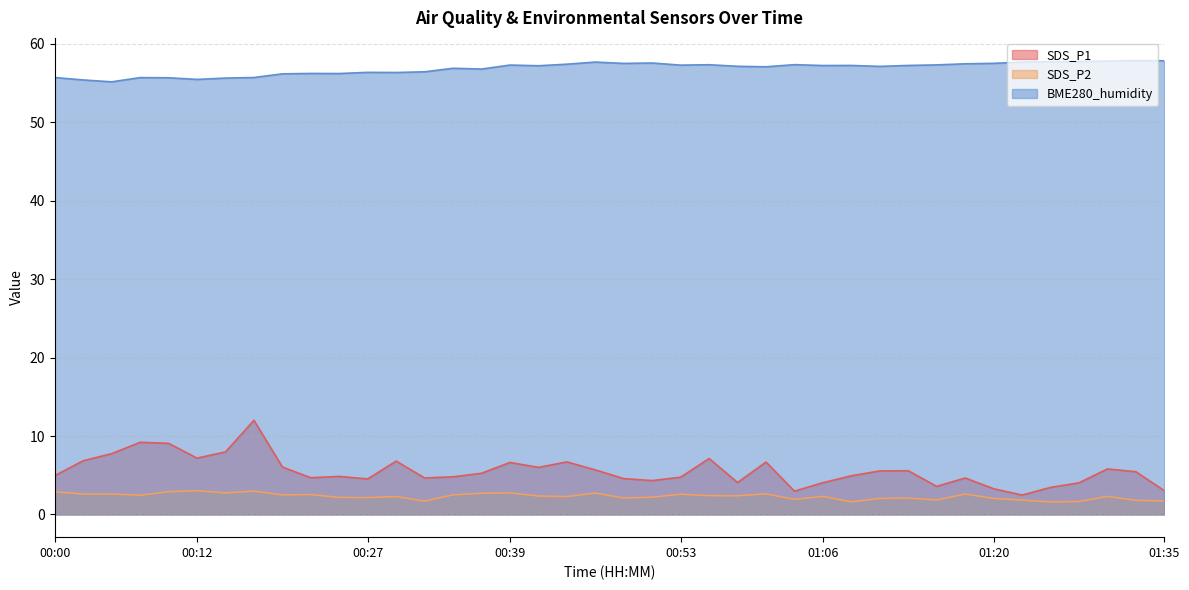

Which label corresponds to the largest value in the chart?

01:32